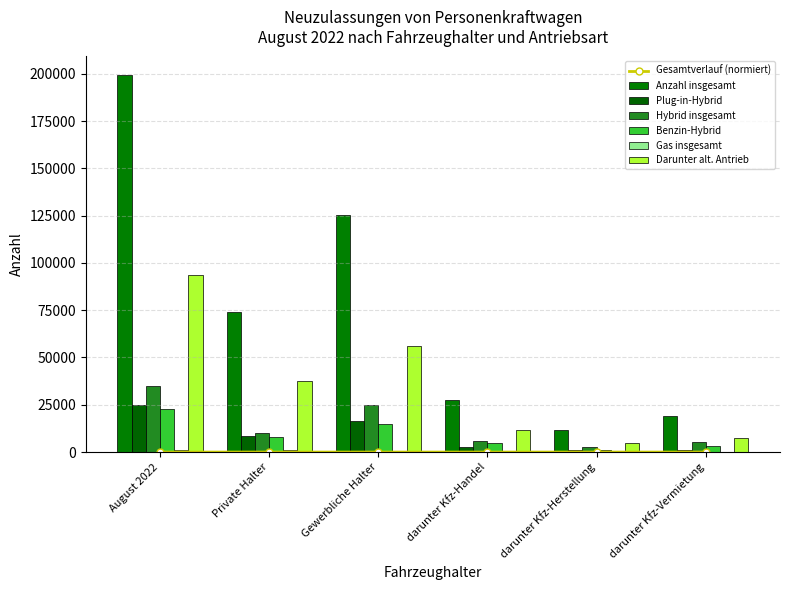

At which label does Anzahl insgesamt reach its peak?

August 2022